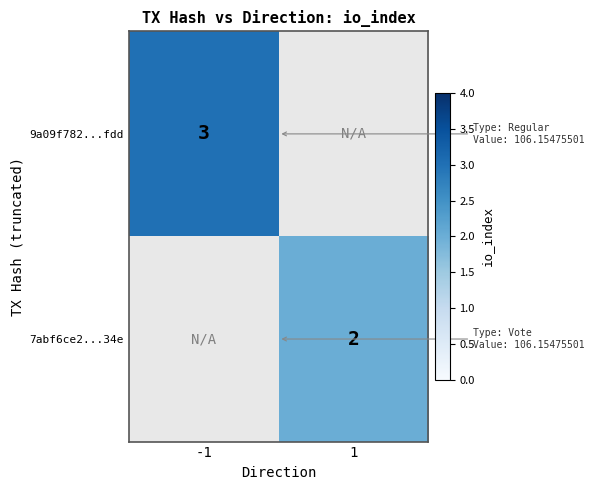

Is the value of 7abf6ce2...34e at 1 greater than the value of 9a09f782...fdd at -1?

No